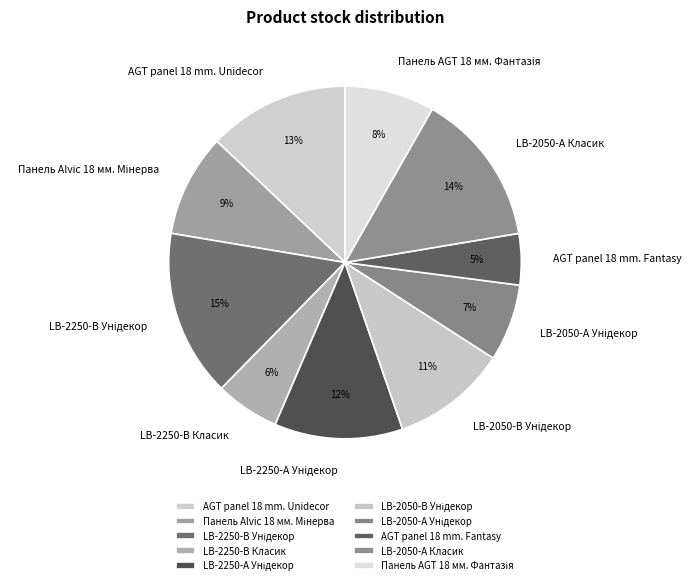

The LB-2050-А Класик slice represents 14% of the pie. True or false?

True